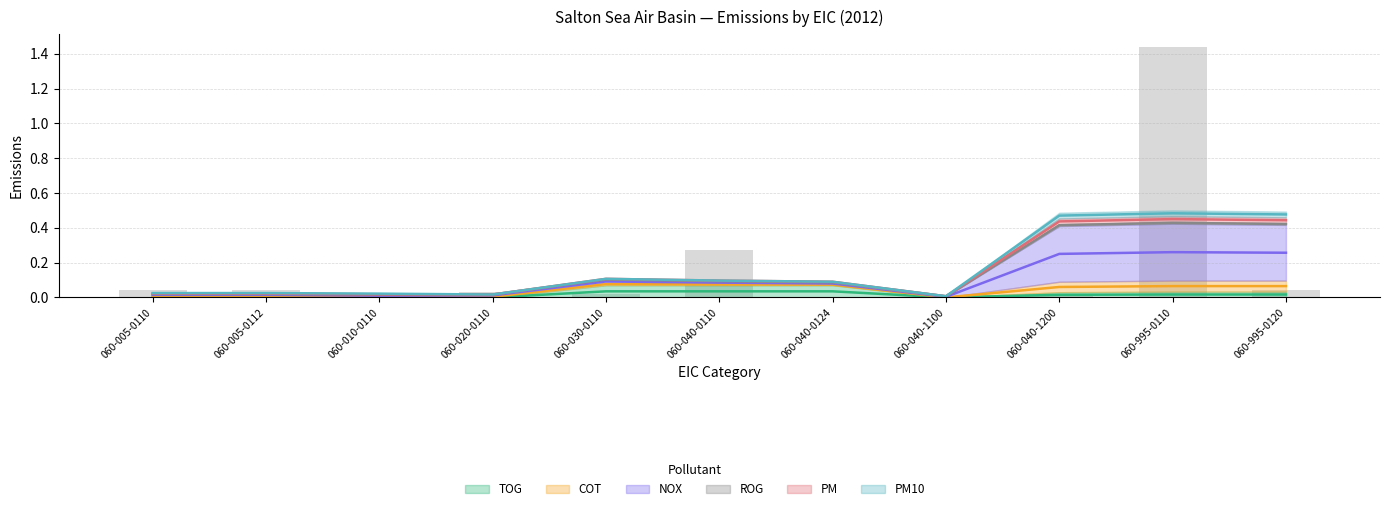

Are the bars horizontal?

No